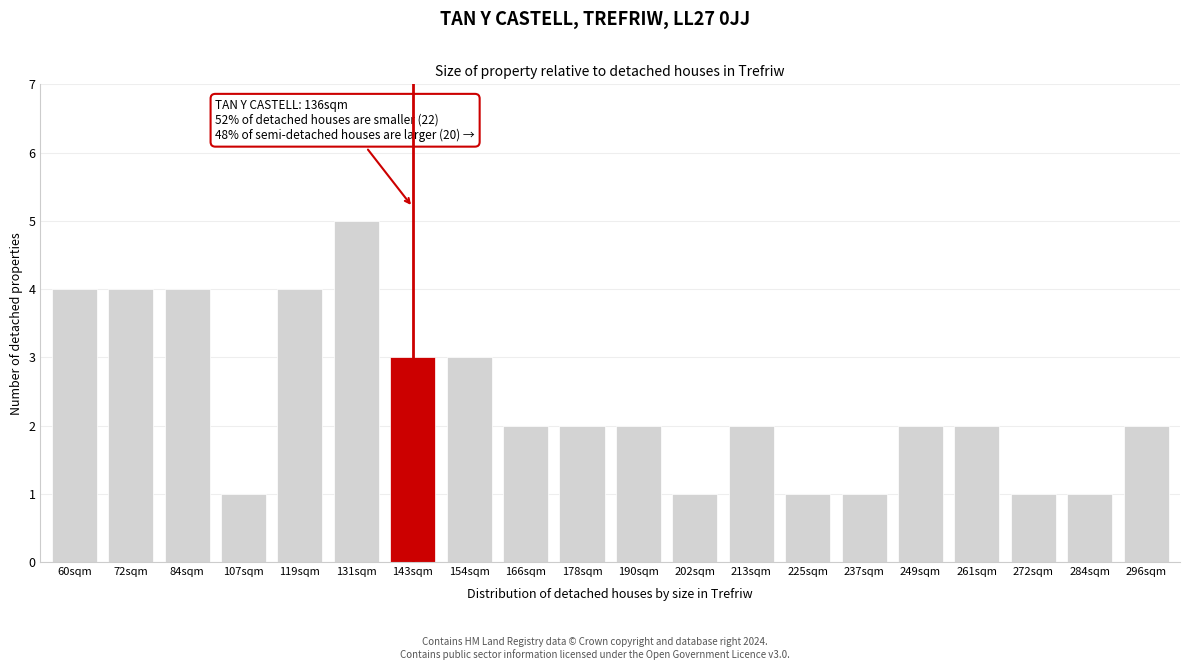

Reading left to right, extract all data points from this chart.

60sqm=4	72sqm=4	84sqm=4	107sqm=1	119sqm=4	131sqm=5	143sqm=3	154sqm=3	166sqm=2	178sqm=2	190sqm=2	202sqm=1	213sqm=2	225sqm=1	237sqm=1	249sqm=2	261sqm=2	272sqm=1	284sqm=1	296sqm=2